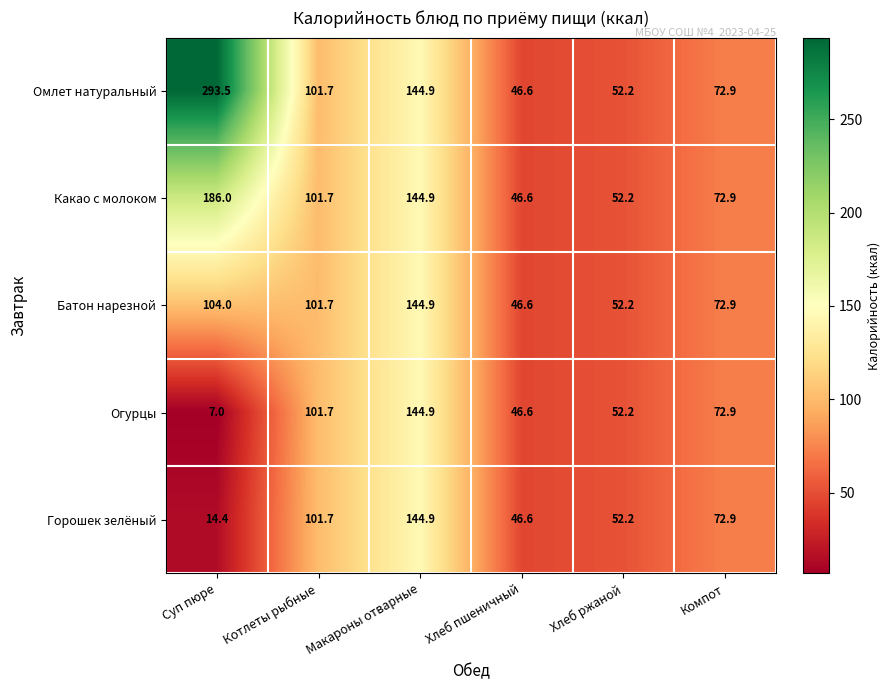

What is the difference between the second highest and second lowest values in the Батон нарезной series?

51.8